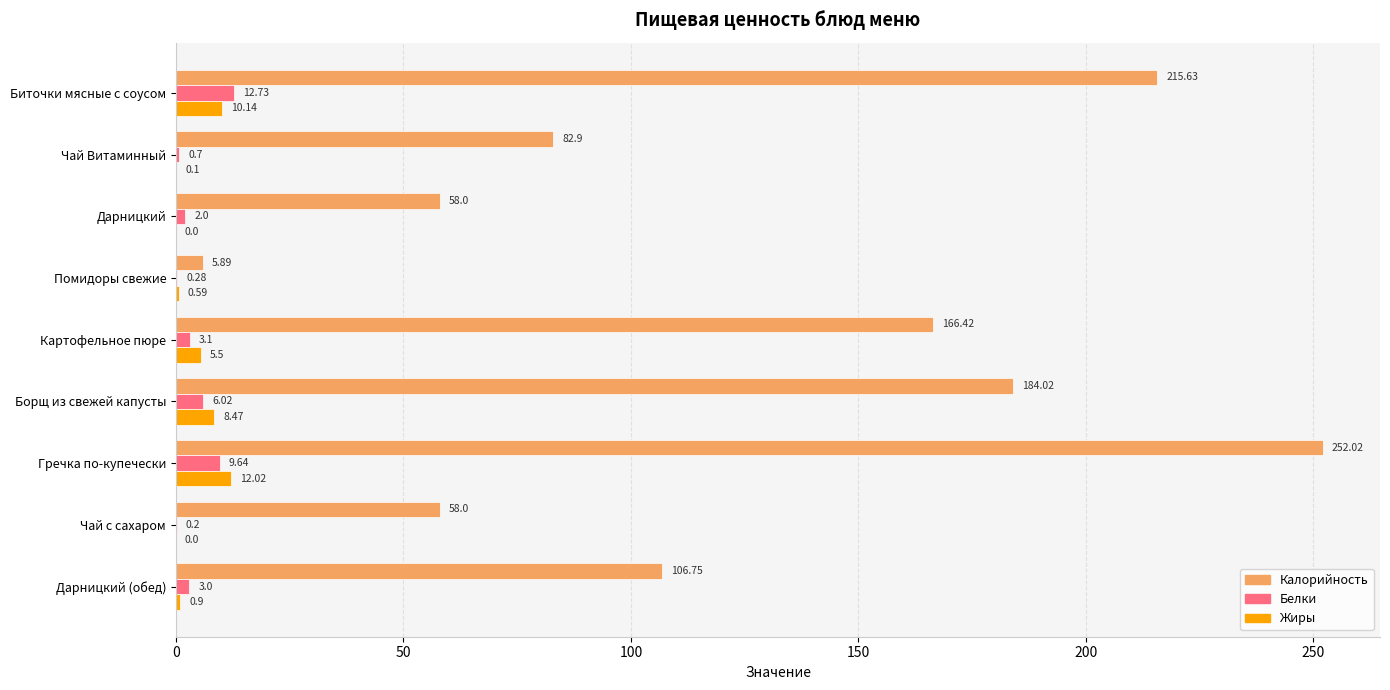

At which category is the sum across all series the highest?

Гречка по-купечески